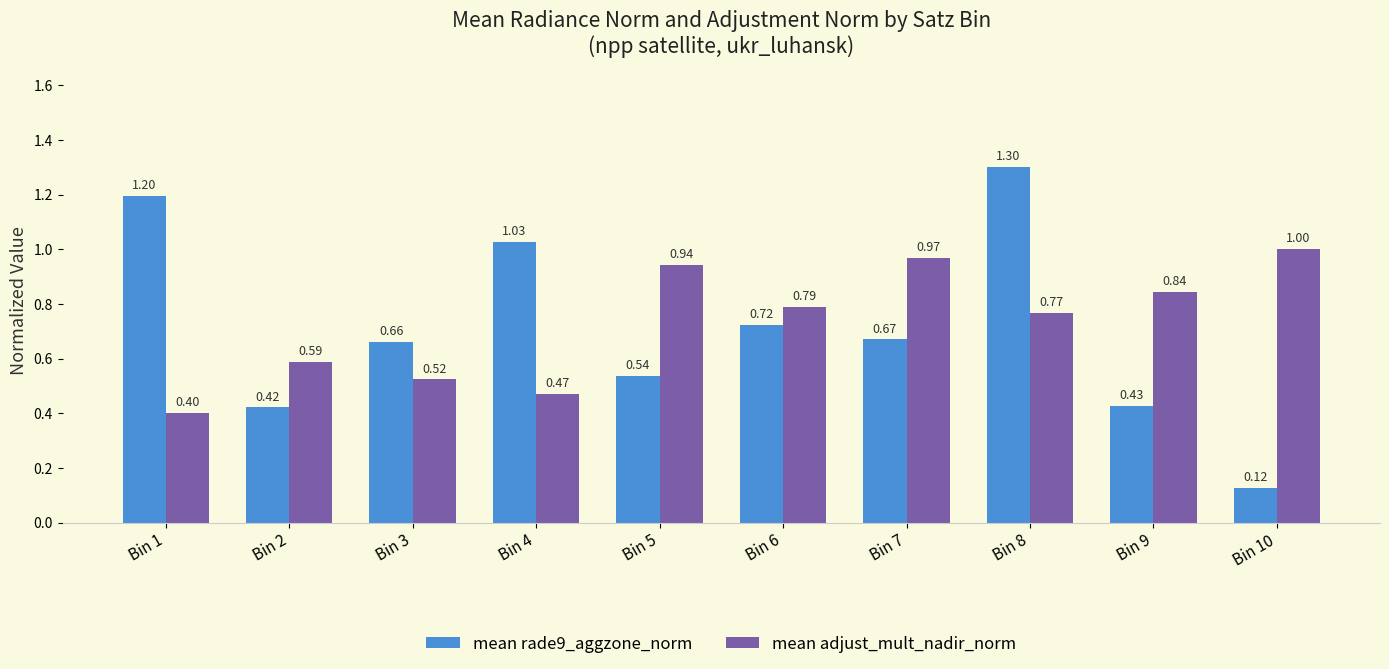

Which series has the largest total across all categories?

mean adjust_mult_nadir_norm